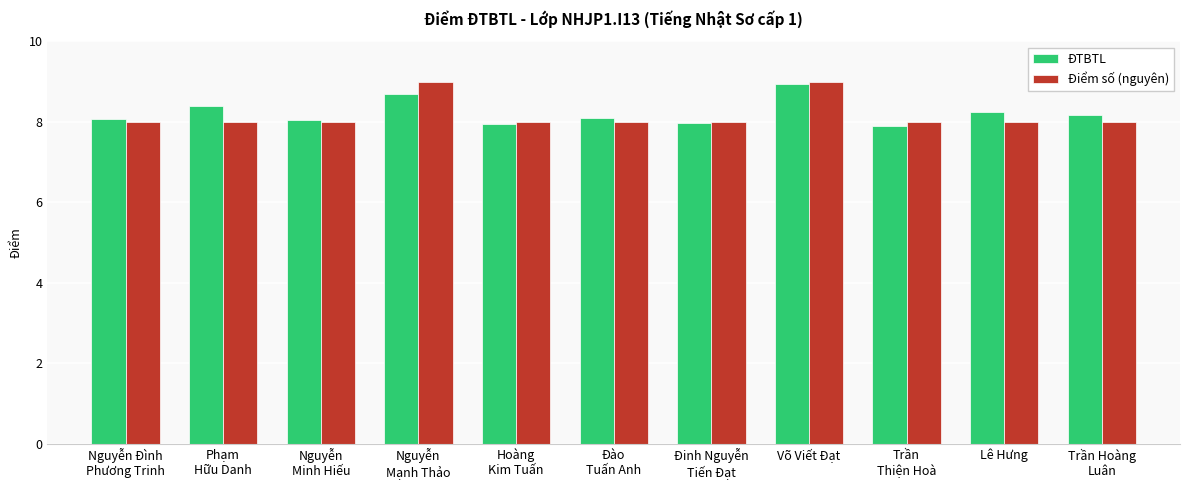

At which label does ĐTBTL reach its peak?

Võ Viết Đạt